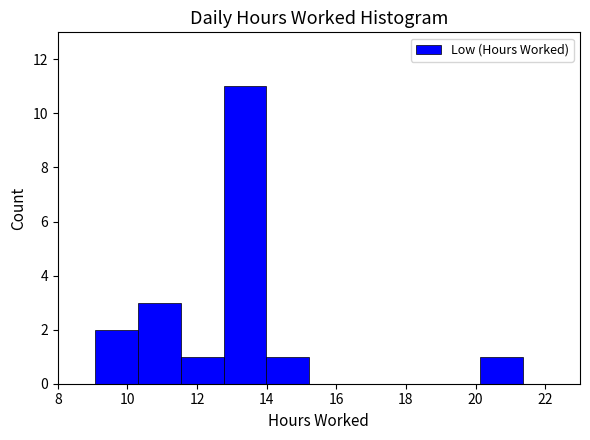

Reading left to right, transcribe this chart: for each bar, give the range it covers on the x-axis and its height. Neither the bar edges nor the heights are printed on the chart, so give them approximately, as read against the axes.

9.0 to 10.4: 2
10.4 to 11.6: 3
11.6 to 12.8: 1
12.8 to 14.0: 11
14.0 to 15.2: 1
15.2 to 16.4: 0
16.4 to 17.6: 0
17.6 to 19.0: 0
19.0 to 20.2: 0
20.2 to 21.4: 1